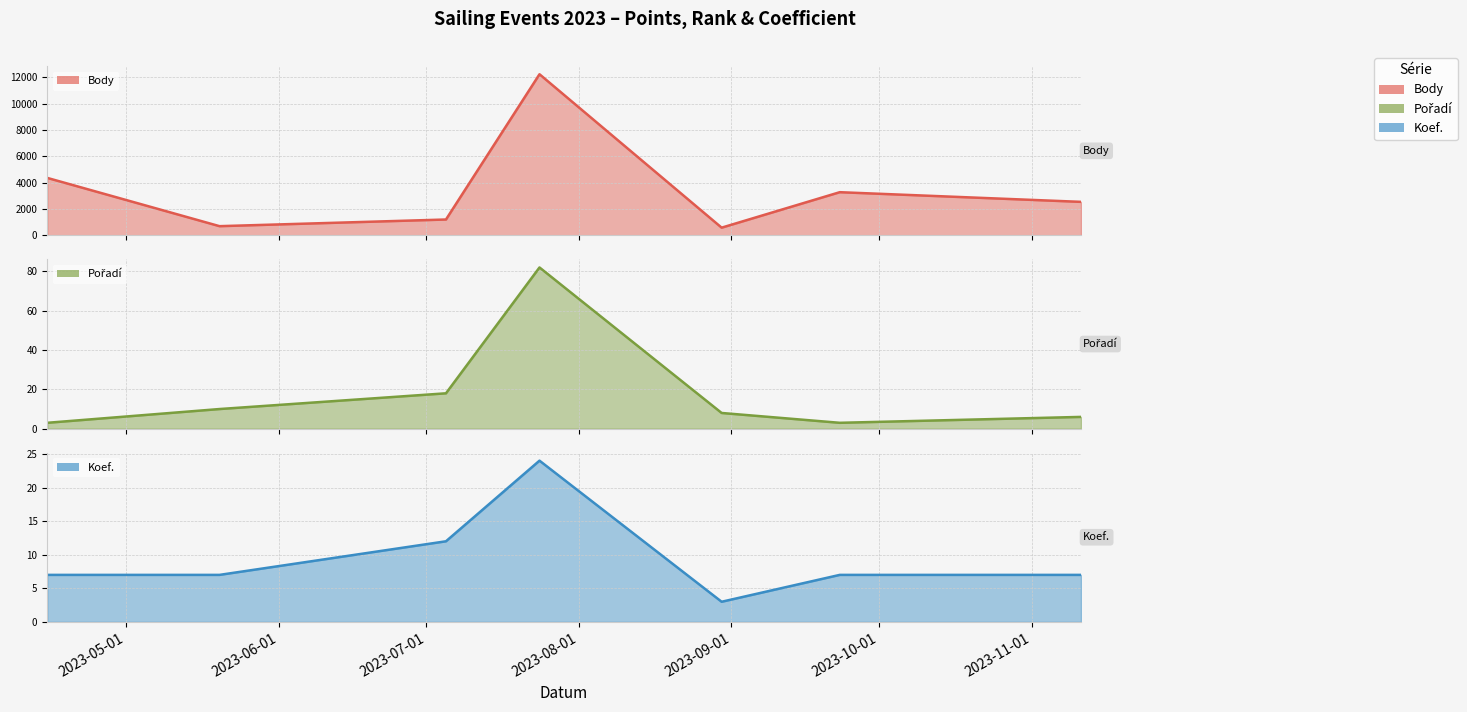

Between which two adjacent categories do Pořadí and Koef. first intersect?

2023-04-15 and 2023-05-20